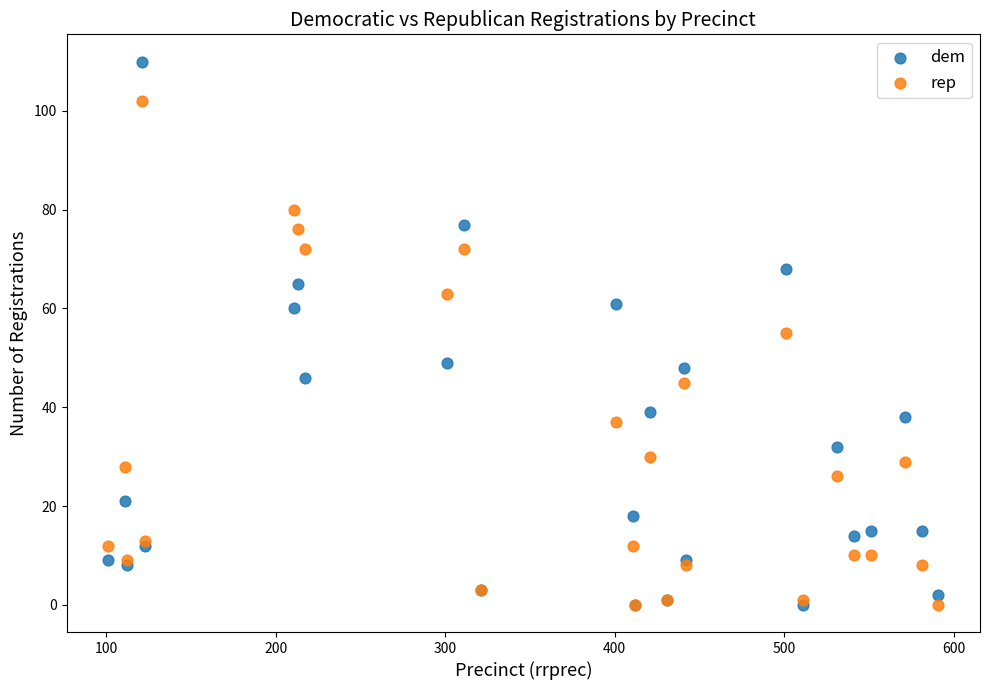

What are all the series names shown in the legend?

dem, rep